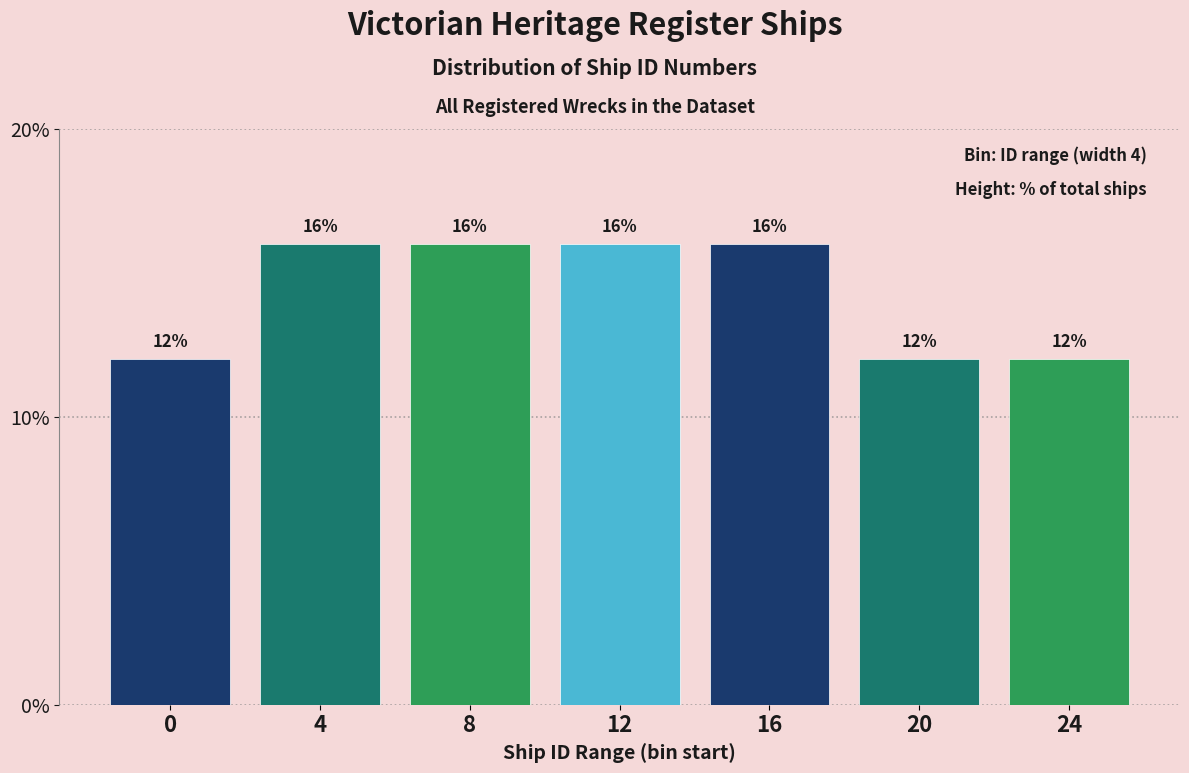

Reading left to right, extract all data points from this chart.

12	16	16	16	16	12	12